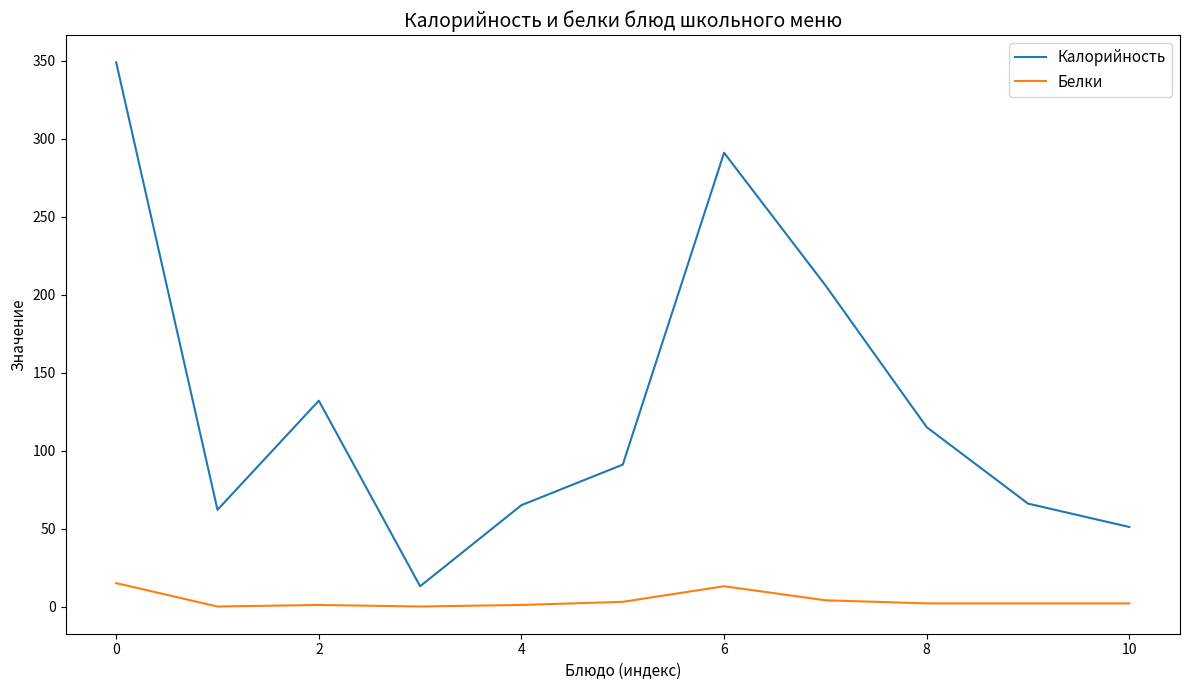

Which series has the largest total across all categories?

Калорийность